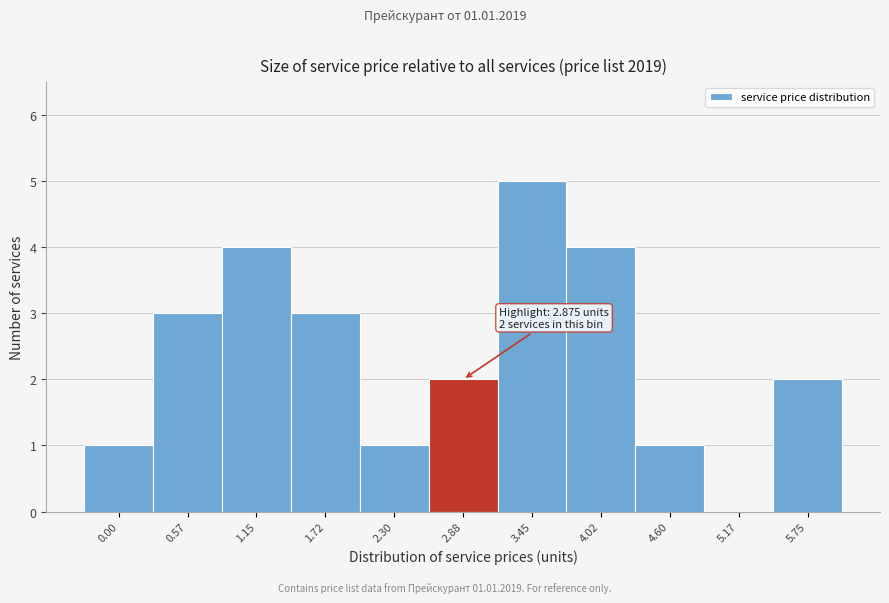

Reading left to right, extract all data points from this chart.

0.00=1	0.57=3	1.15=4	1.72=3	2.30=1	2.88=2	3.45=5	4.02=4	4.60=1	5.17=0	5.75=2